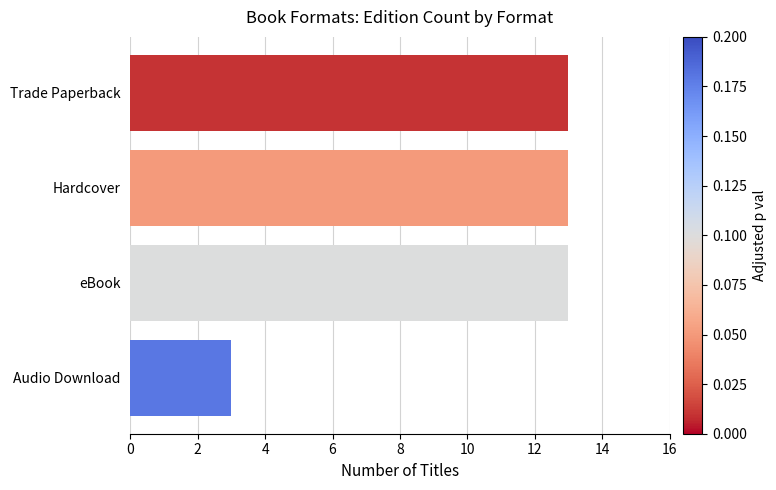

What is the greatest value displayed?

13